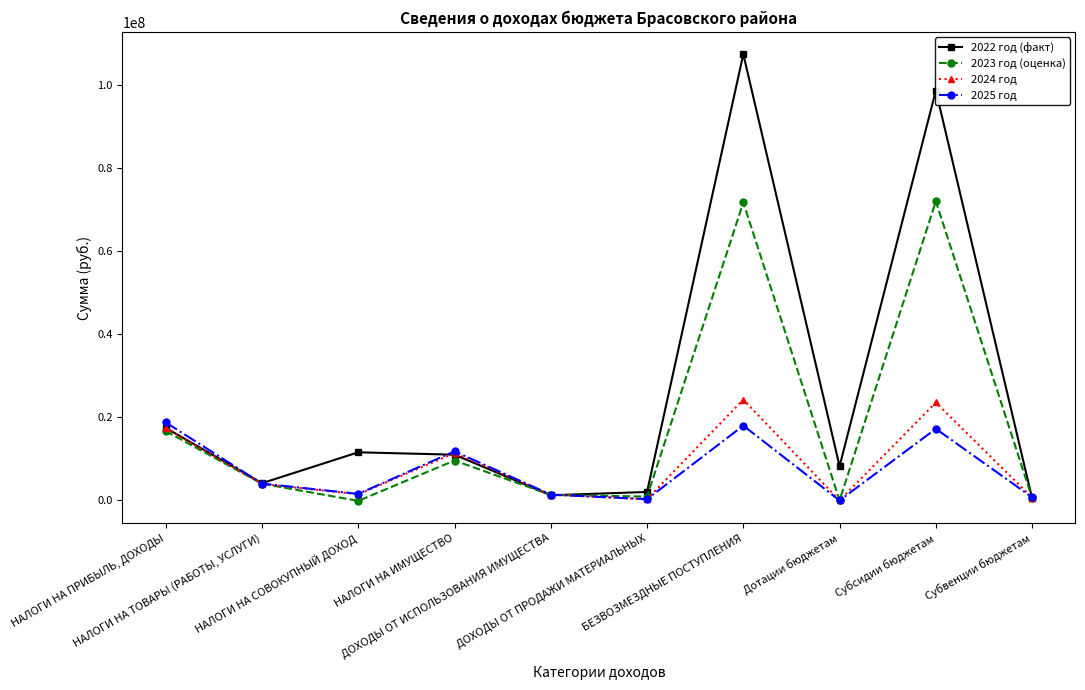

Rank the series by their maximum value, from lowest to highest.

2025 год, 2024 год, 2023 год (оценка), 2022 год (факт)